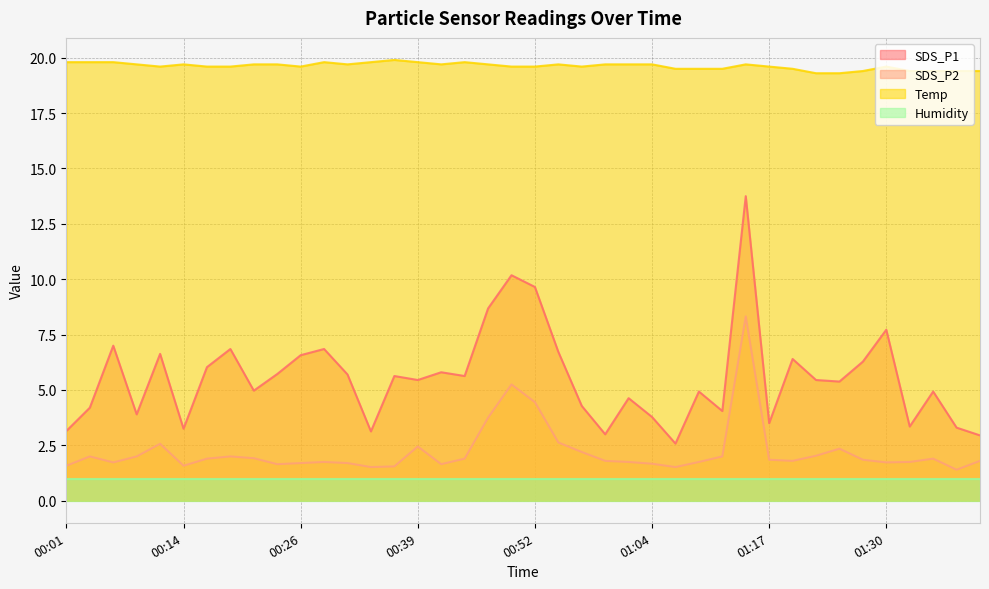

Is it true that SDS_P2 equals 1.6 at 00:01?

True